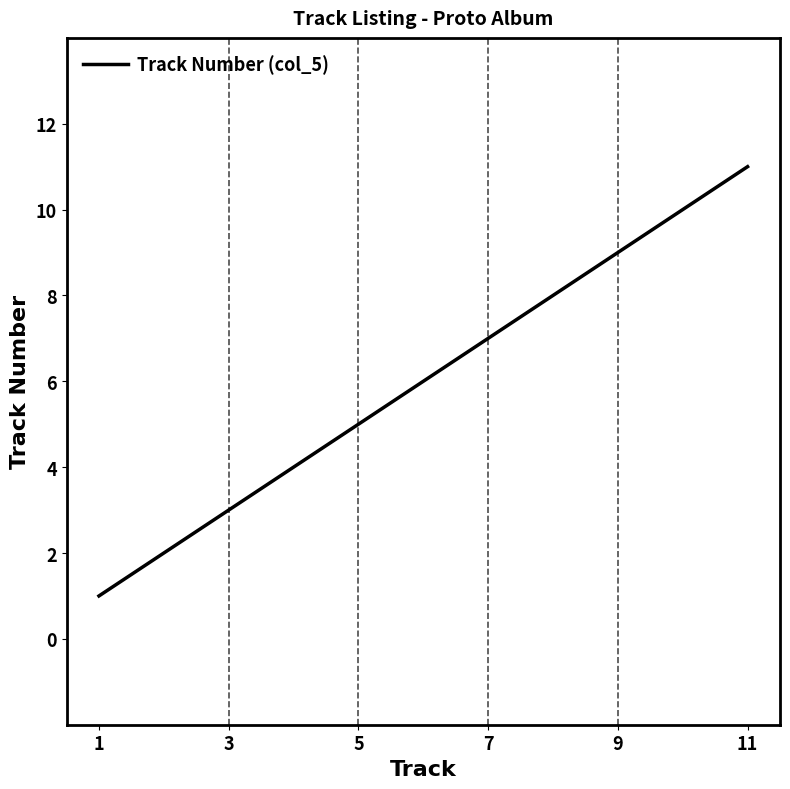

What is the difference between the maximum and minimum values?

10